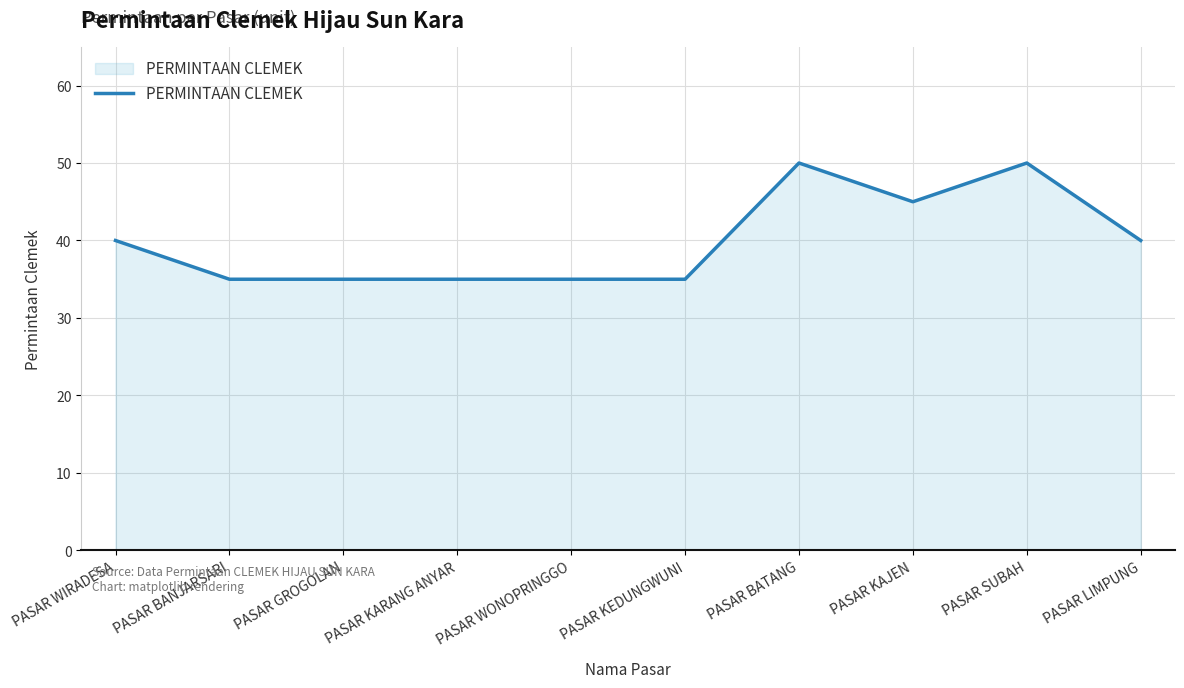

True or false: the data shows 35 at PASAR GROGOLAN.

True